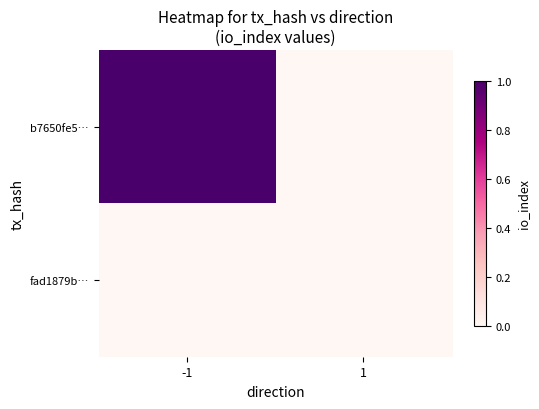

Which series has the largest range (max minus min)?

b7650fe5…